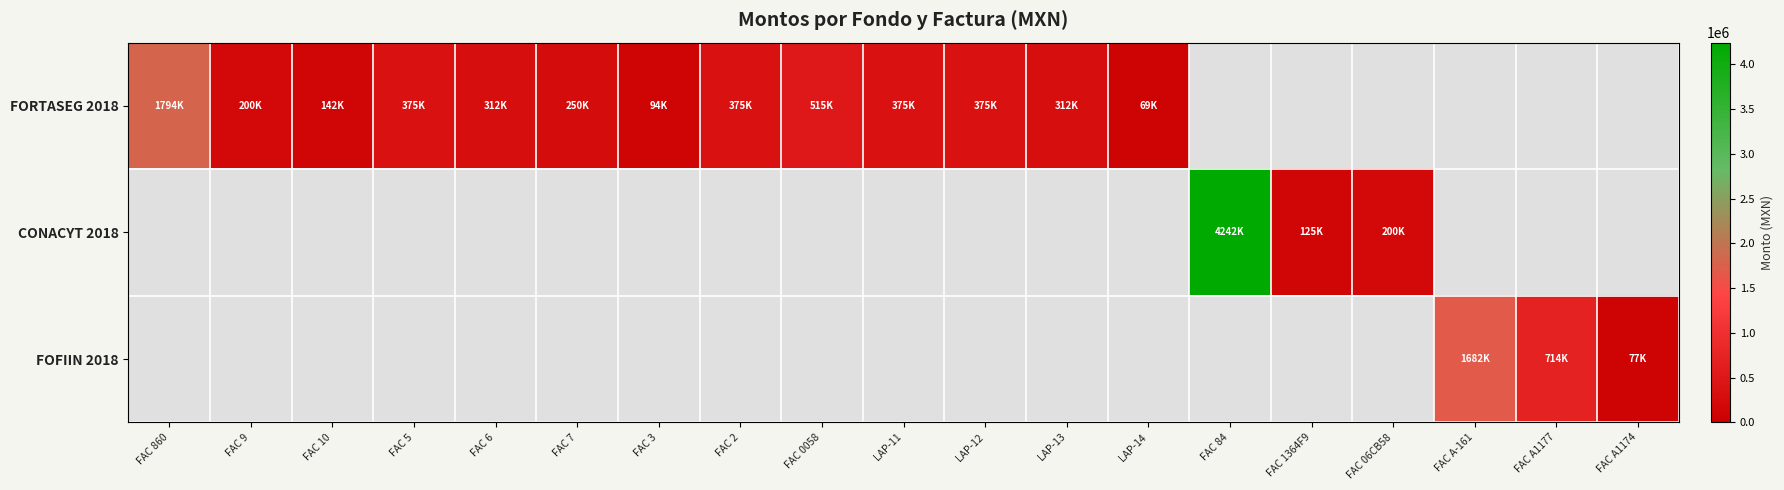

At how many categories does at least one series exceed 976973?

3